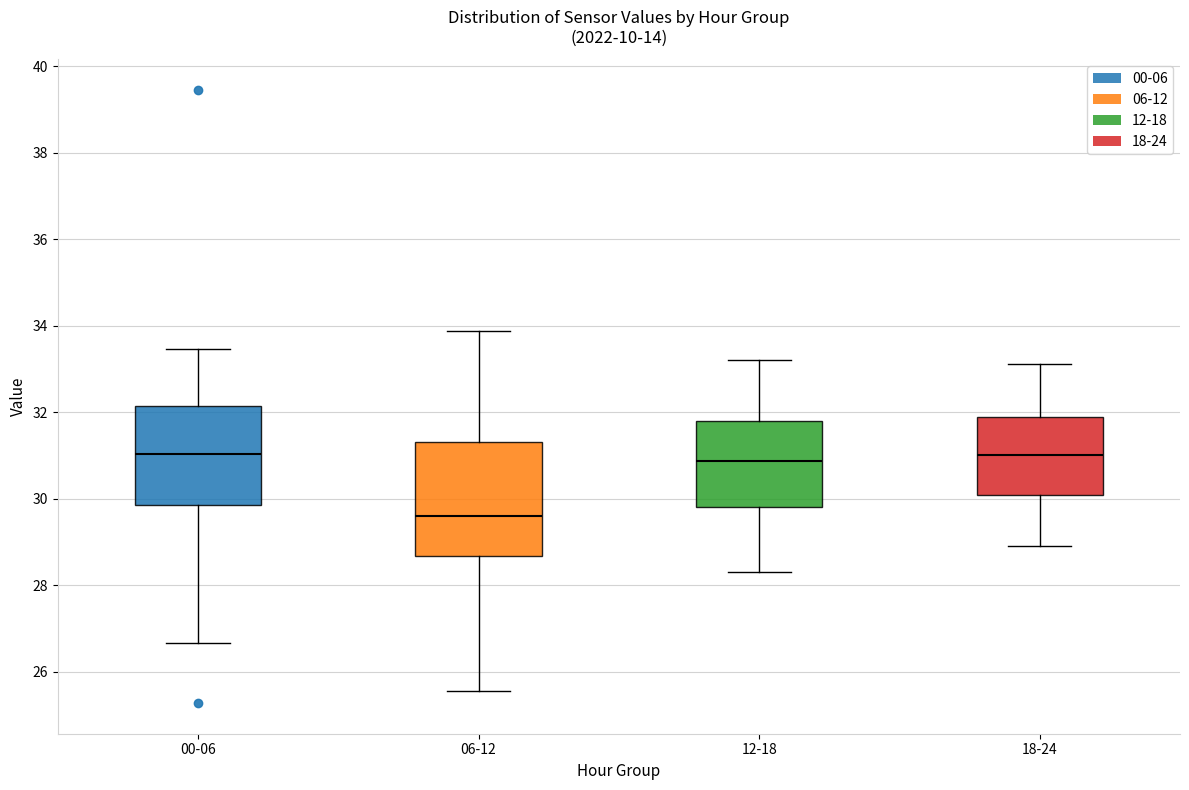

Reading left to right, transcribe this box plot: for each box, give where its median line is, the range the box spans, and where its two whiskers end, as read against the y-axis. The values are not printed on the chart, so give them approximately, as read against the axis.

00-06: median 31.0, box 29.8 to 32.2, whiskers 26.6 to 33.4
06-12: median 29.6, box 28.6 to 31.4, whiskers 25.6 to 33.8
12-18: median 30.8, box 29.8 to 31.8, whiskers 28.4 to 33.2
18-24: median 31.0, box 30.0 to 31.8, whiskers 29.0 to 33.2